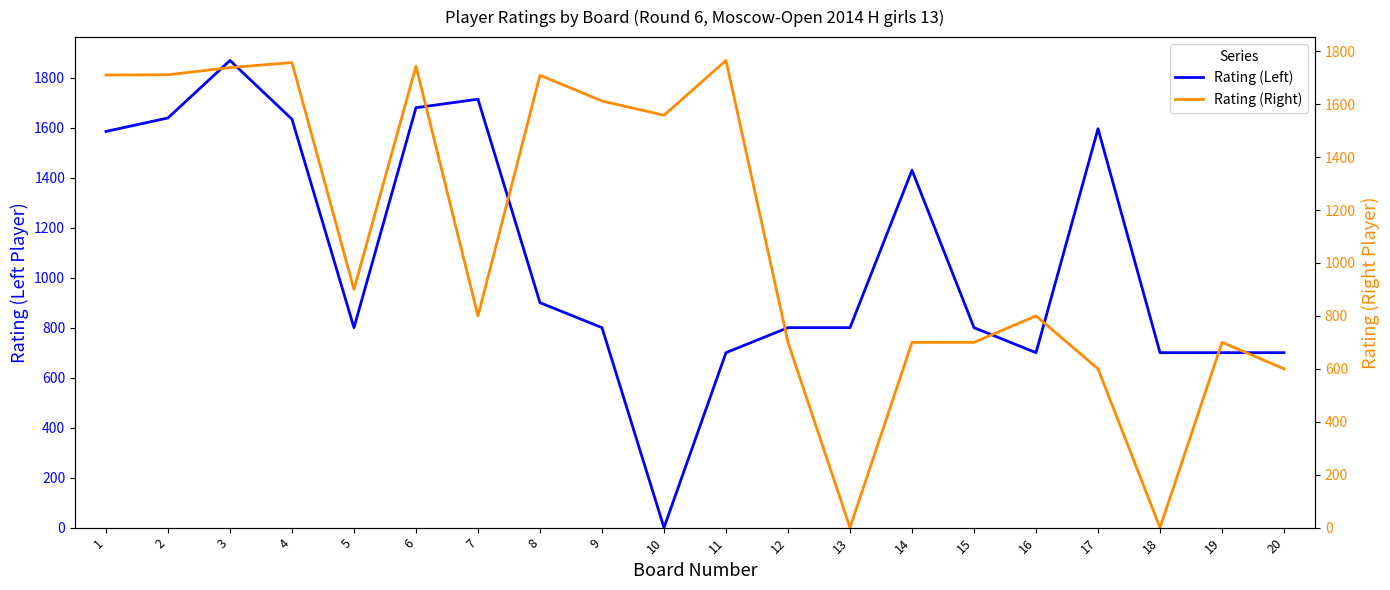

Reading right to left, what are all the values shown in this chart?

Rating (Left): 20=700	19=700	18=700	17=1596	16=700	15=800	14=1430	13=800	12=800	11=700	10=0	9=800	8=900	7=1714	6=1680	5=800	4=1634	3=1869	2=1639	1=1585
Rating (Right): 20=600	19=700	18=0	17=600	16=800	15=700	14=700	13=0	12=700	11=1765	10=1558	9=1612	8=1709	7=800	6=1743	5=900	4=1757	3=1738	2=1711	1=1710